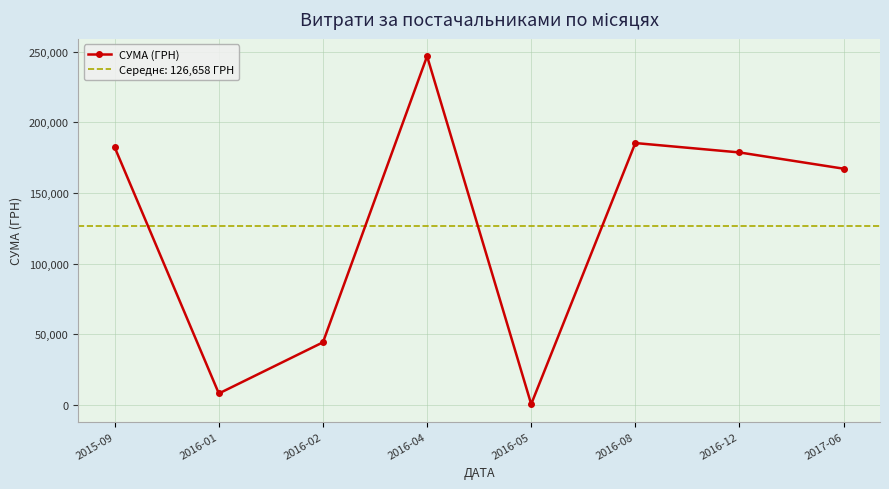

Rank the categories by value from highest to lowest.

2016-04, 2016-08, 2015-09, 2016-12, 2017-06, 2016-02, 2016-01, 2016-05